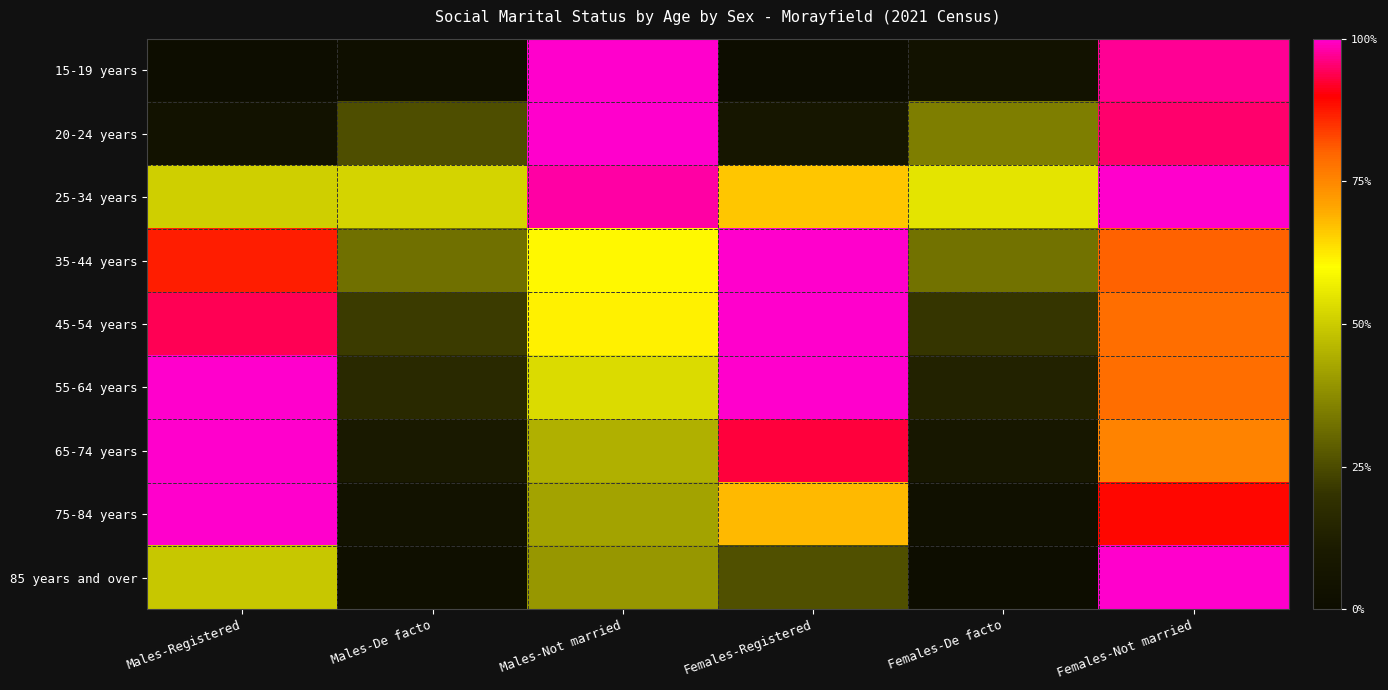

What is the spread (max minus min) of values at Males-Registered?

1.0